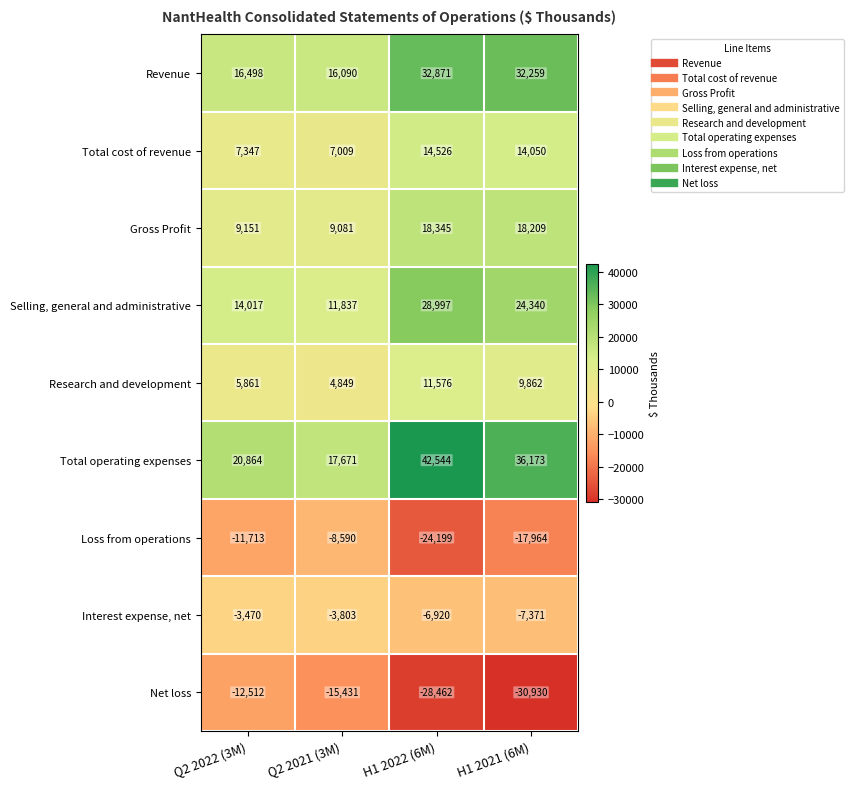

What is the sum of all Total cost of revenue values?

42932